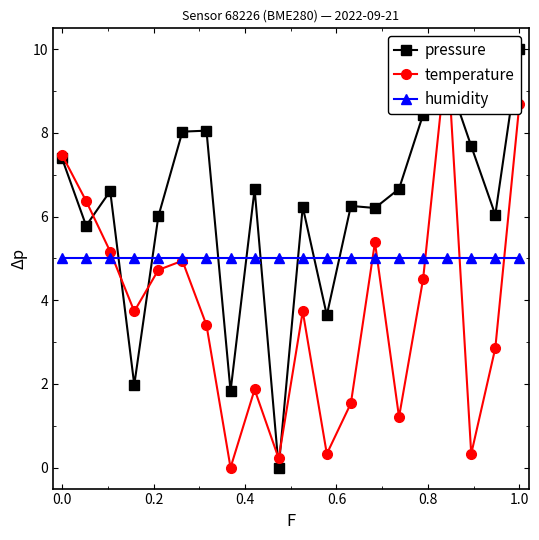

How many times do pressure and humidity cross each other?

8